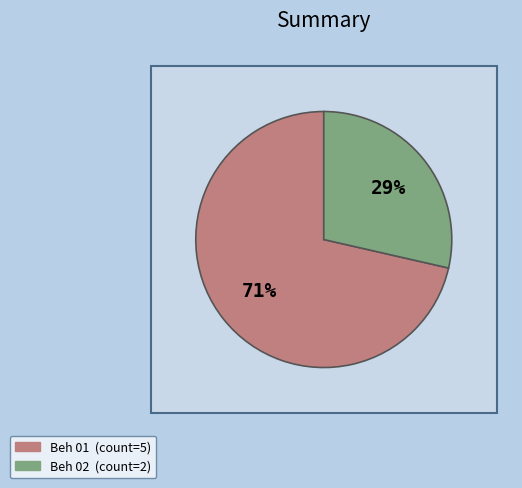

To the nearest percent, what is the difference between the Beh 01 and Beh 02 slice percentages?

43%